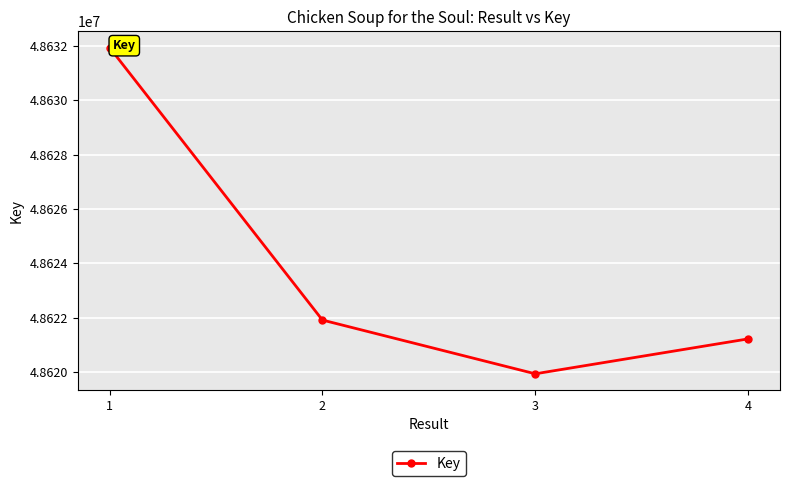

Approximately how many times larger is the value at 2 compared to 3?

1.0